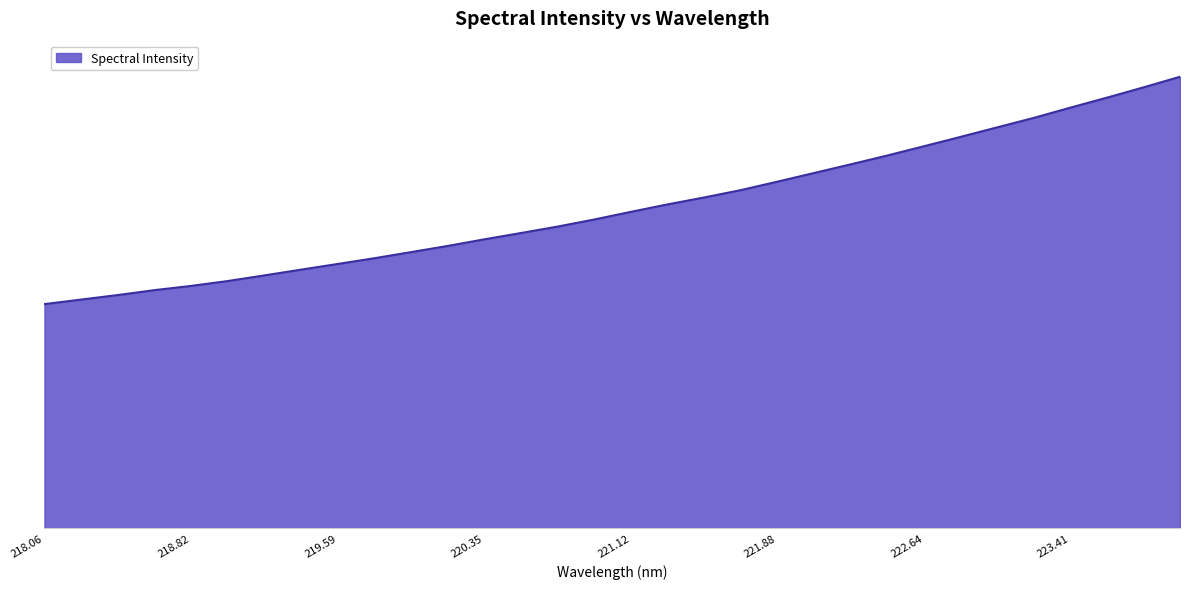

True or false: the data has more than 0 interior local peaks.

False